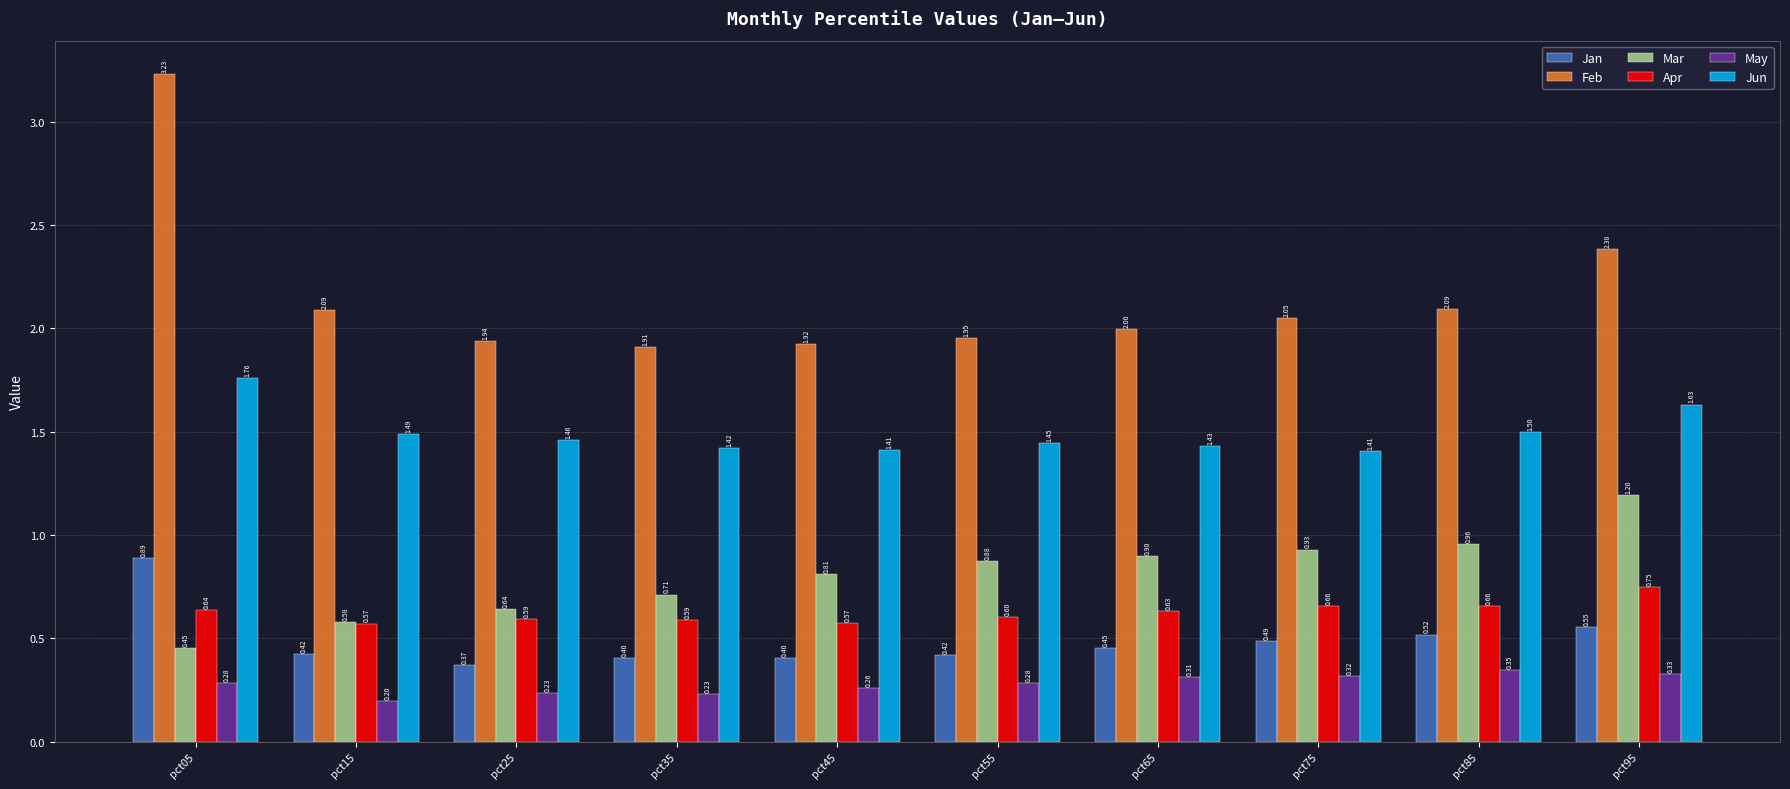

Is it true that Jan equals 0.7 at pct35?

False